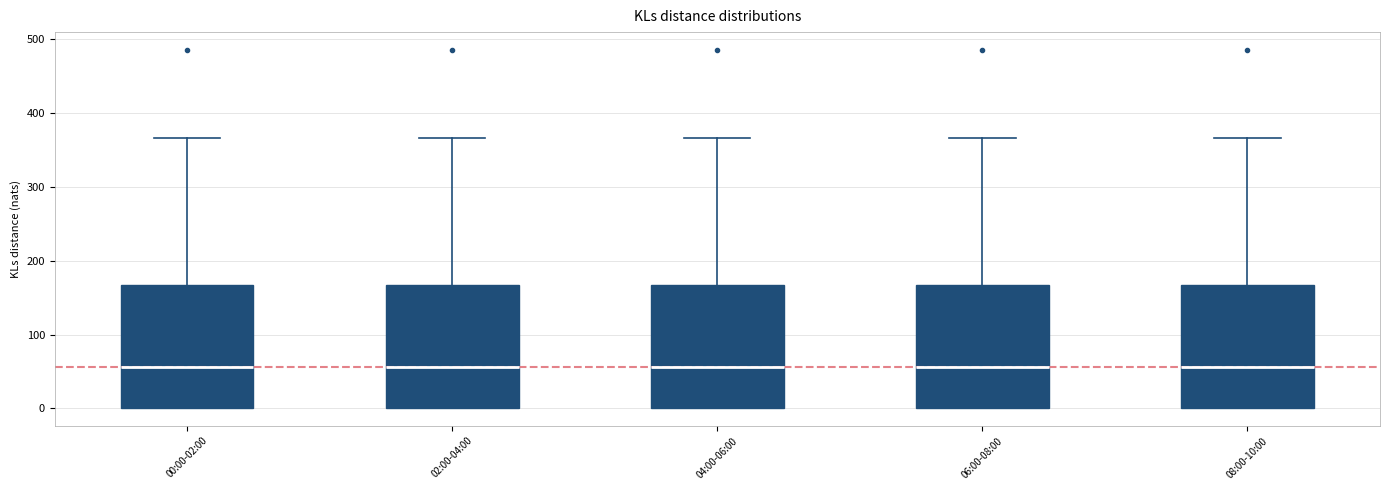

Reading left to right, read every box against the y-axis: the position of its median line, the range the box covers, and the ends of its whiskers. The values are not printed on the chart, so give them approximately, as read against the axis.

00:00-02:00: median 60, box 0 to 170, whiskers 0 to 370
02:00-04:00: median 60, box 0 to 170, whiskers 0 to 370
04:00-06:00: median 60, box 0 to 170, whiskers 0 to 370
06:00-08:00: median 60, box 0 to 170, whiskers 0 to 370
08:00-10:00: median 60, box 0 to 170, whiskers 0 to 370